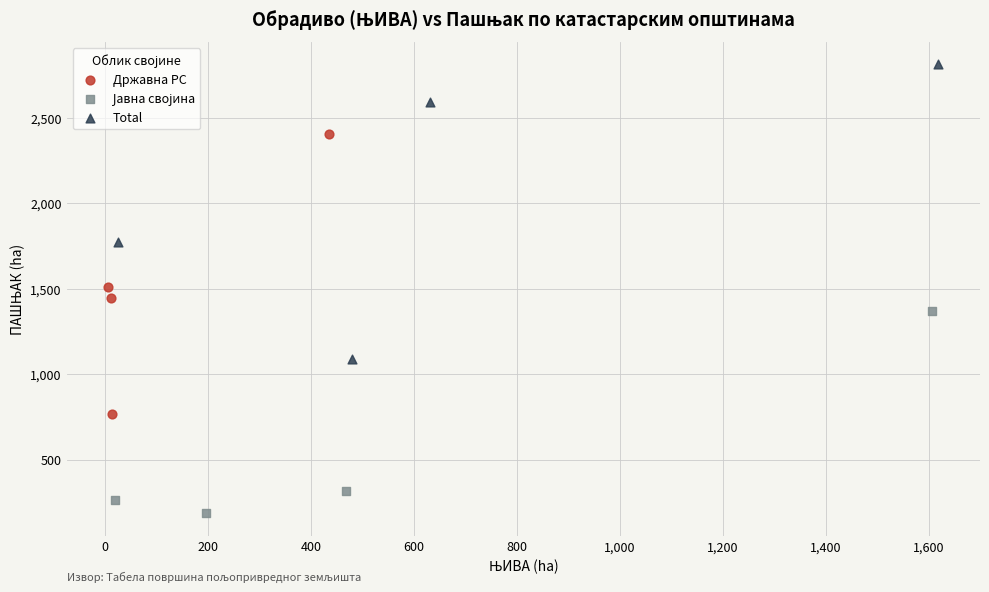

Which series contains the highest Y value?

Total